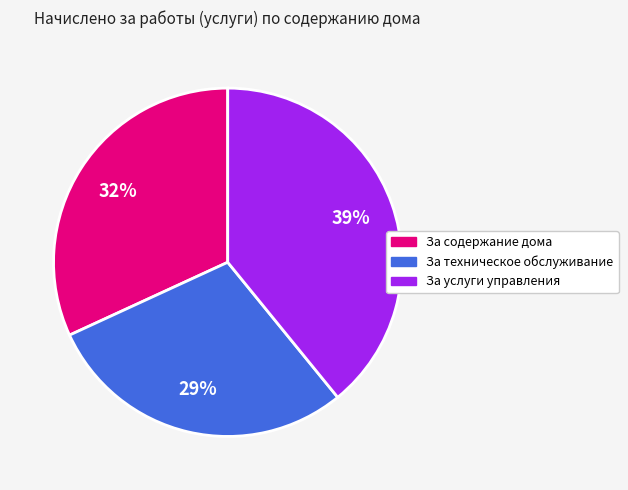

Is За услуги управления the majority of the pie?

No